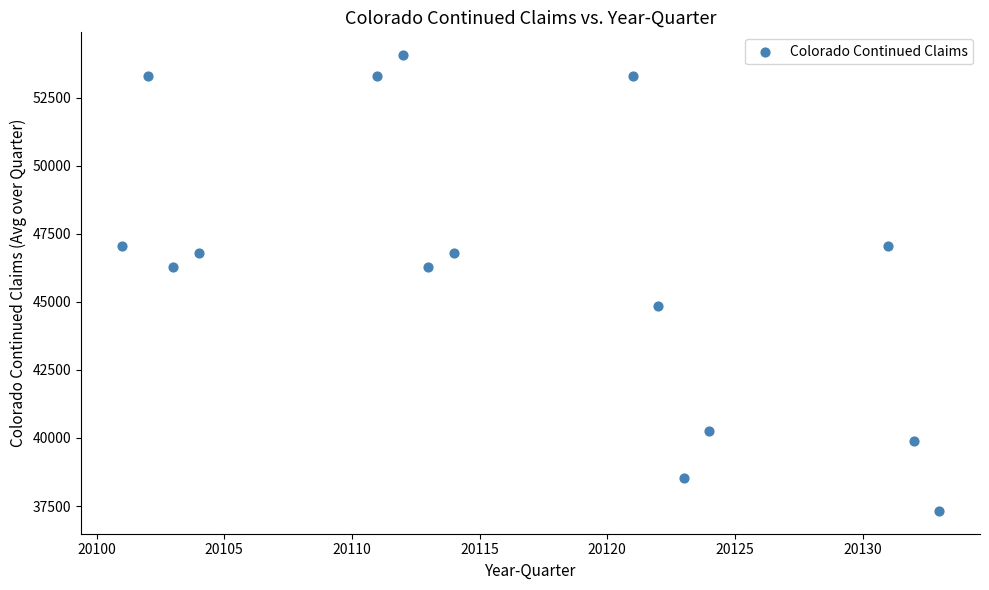

What is the range of Y values (max minus min)?

16735